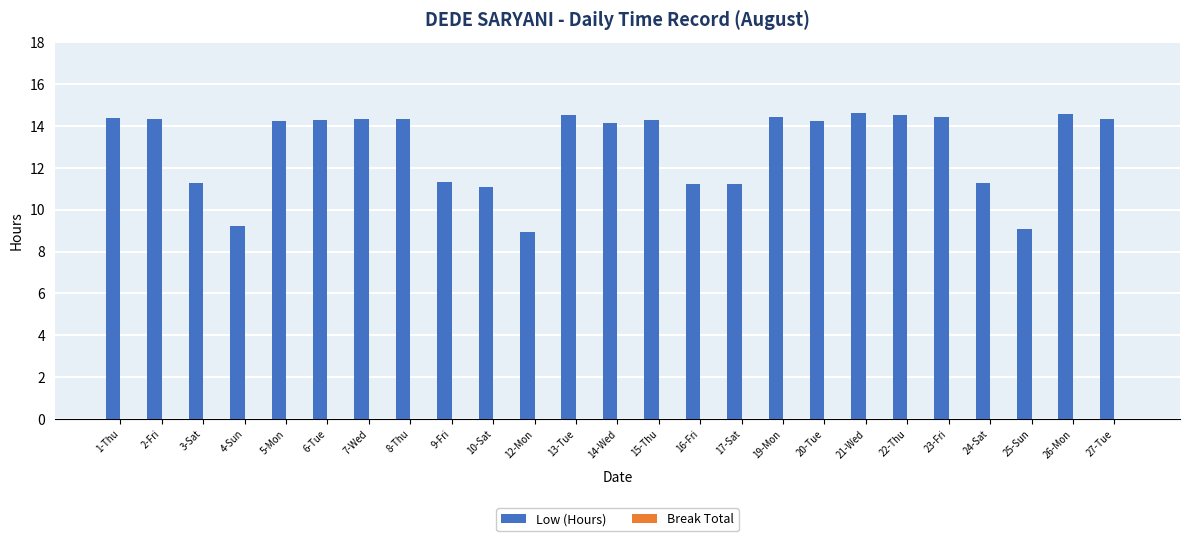

What is the greatest value displayed?

14.6